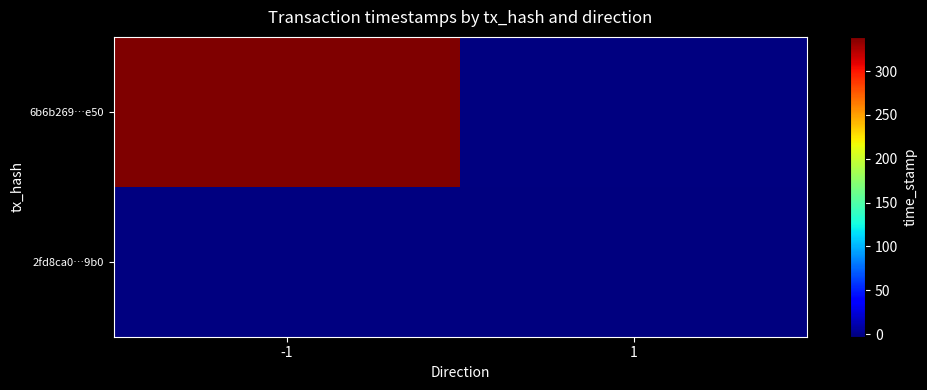

Count the 6b6b269001816d9fd2862ffdec8f1fd0f8e1e50 values in the range -1 to 1656663339.

2